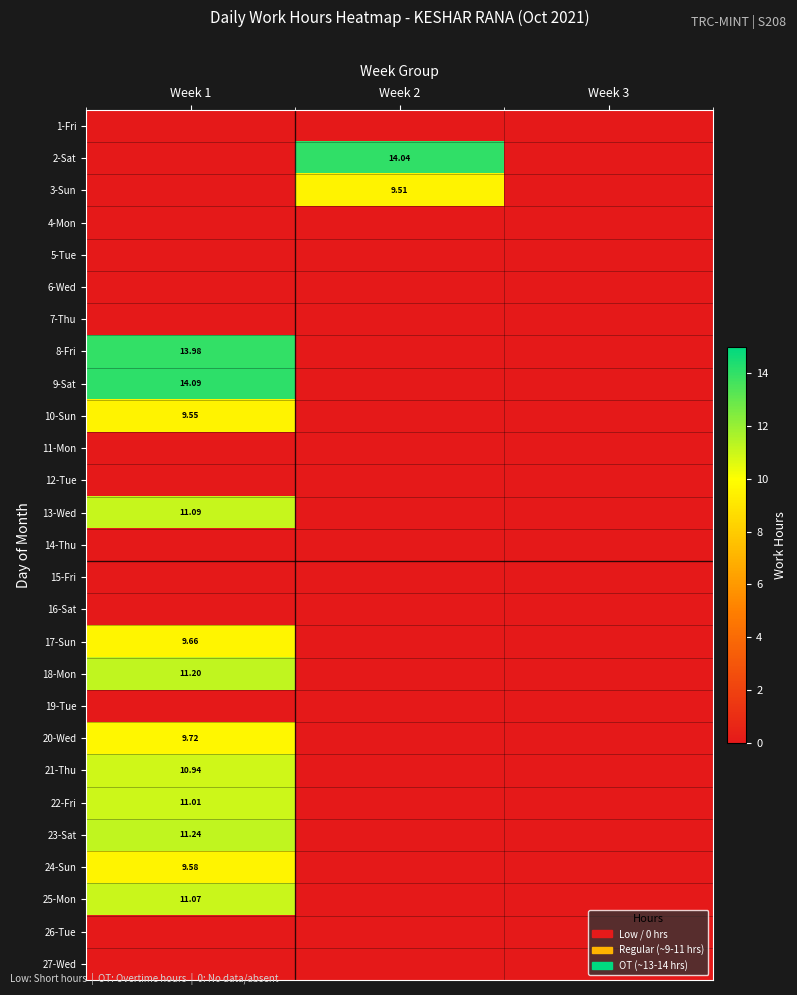

At how many categories does at least one series exceed 13?

2